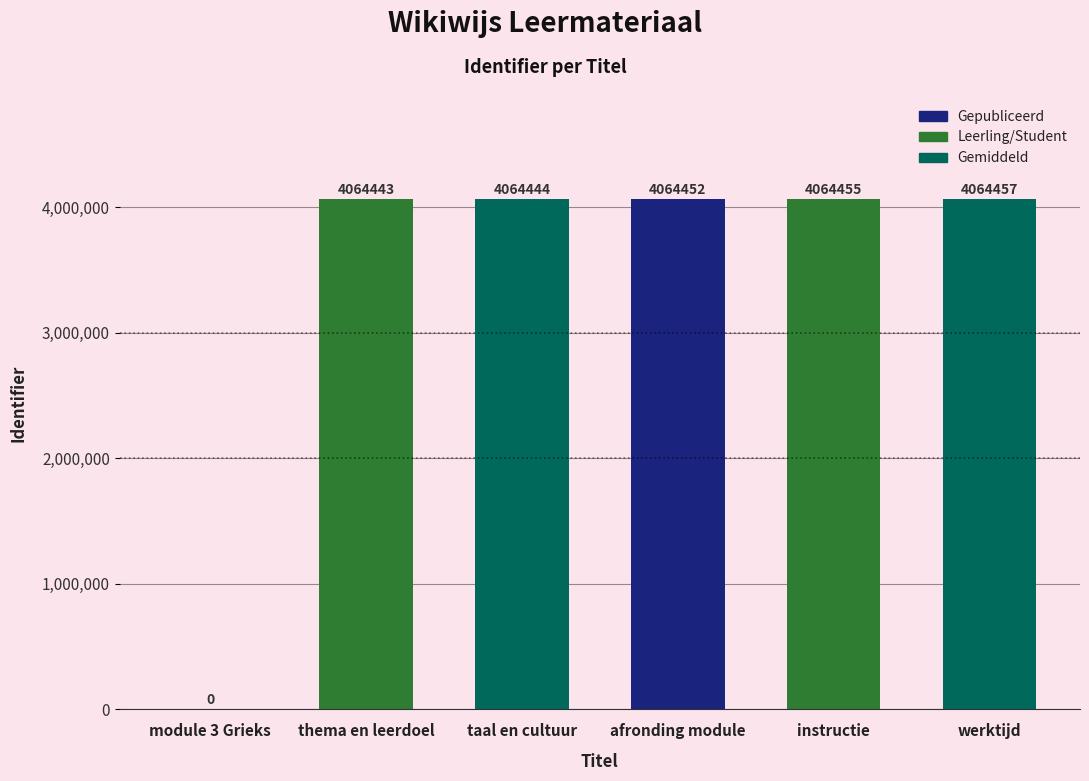

Which label corresponds to the largest value in the chart?

werktijd